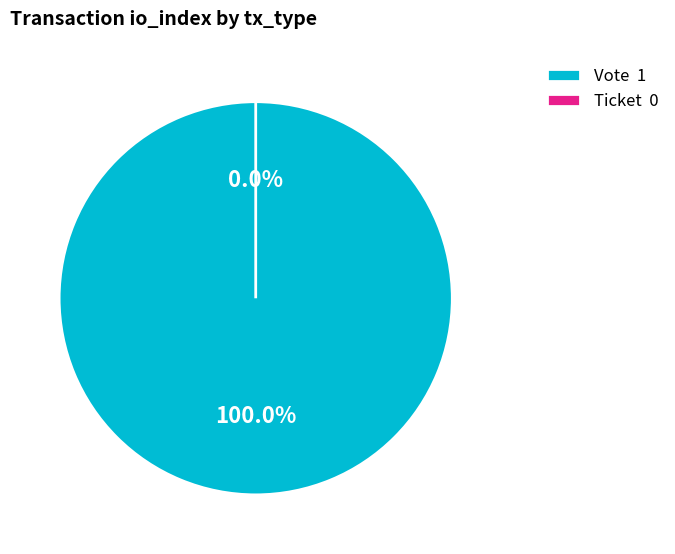

Do Ticket and Vote together represent more than half of the pie?

Yes